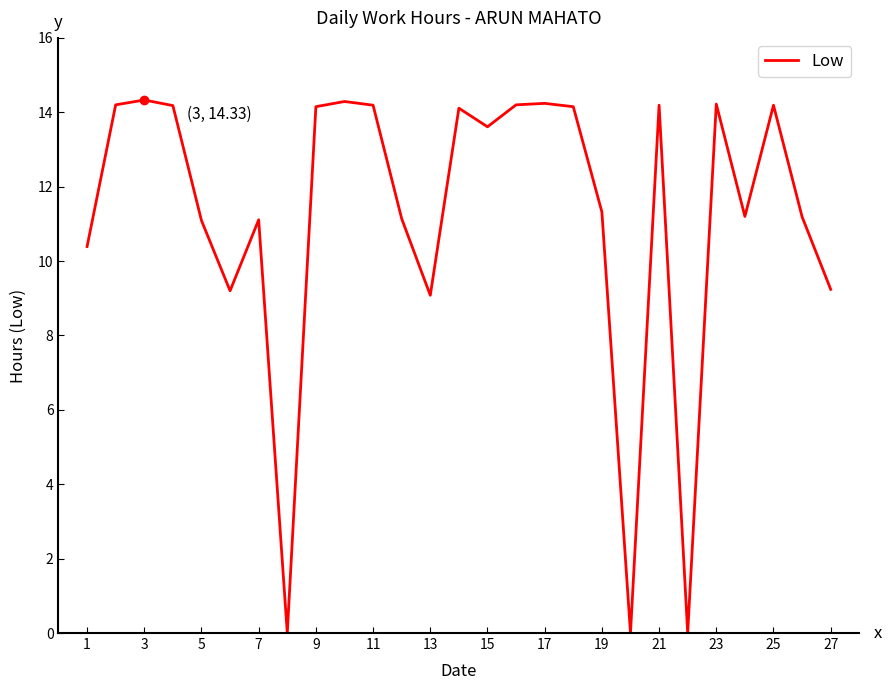

What is the difference between the maximum and minimum values?

14.3